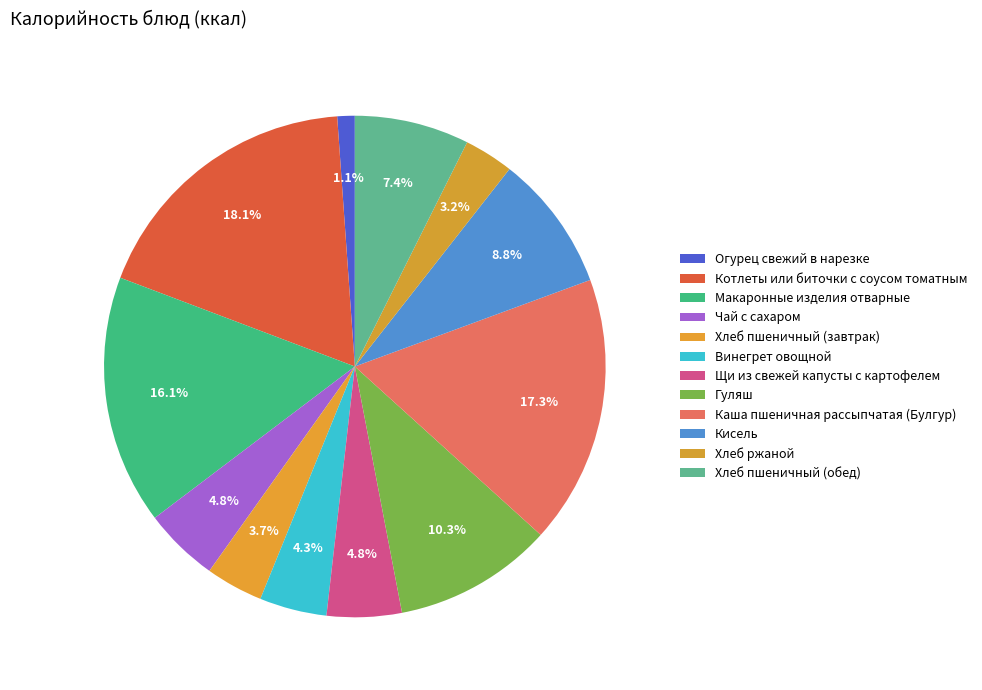

True or false: Хлеб пшеничный (завтрак) accounts for 4% of the total.

True